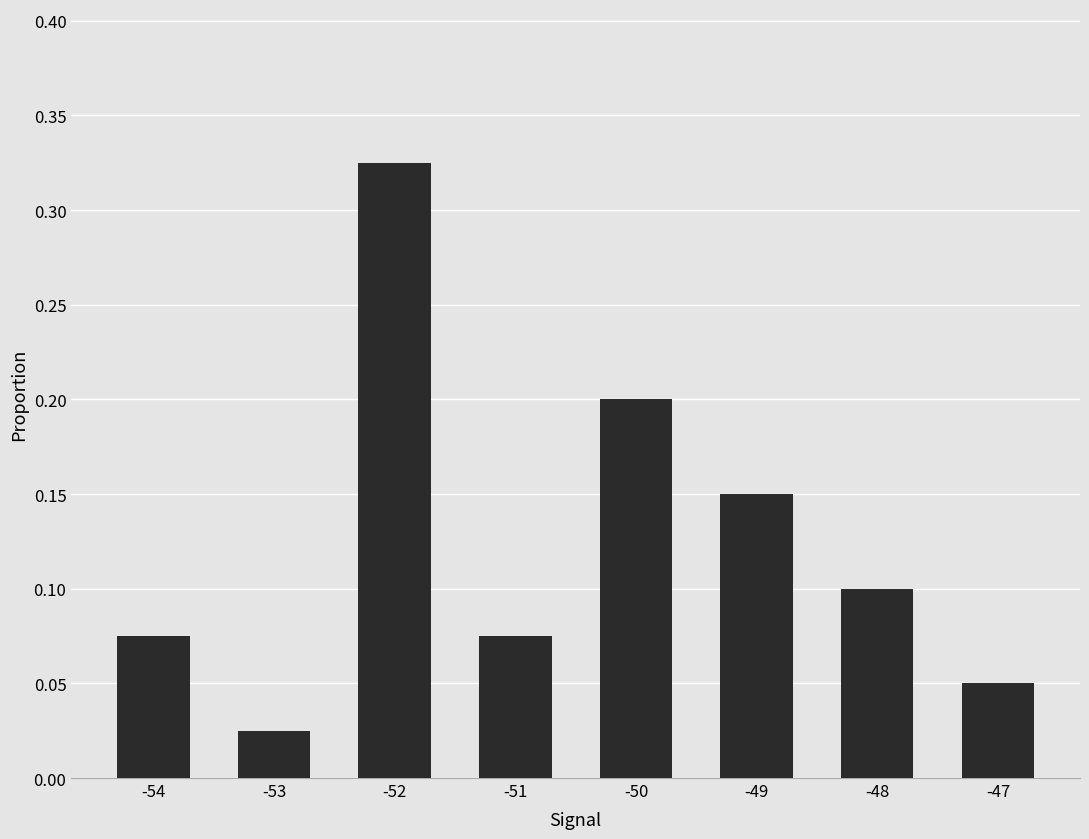

Where is the data nearest to the value 0?

-53